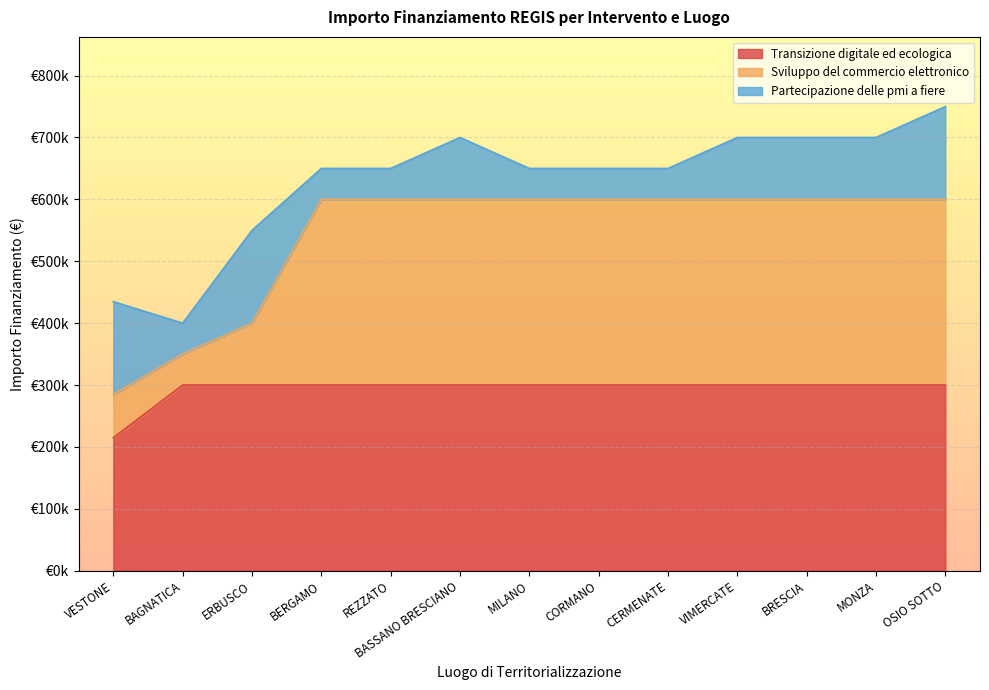

True or false: Transizione digitale ed ecologica has a value of 432833 at MILANO.

False